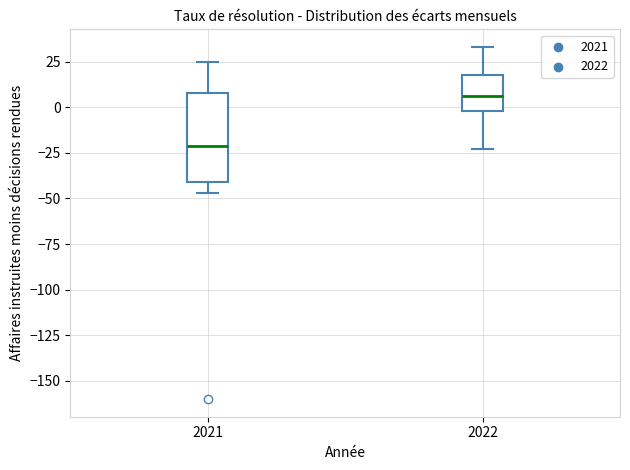

Reading left to right, transcribe this box plot: for each box, give where its median line is, the range the box spans, and where its two whiskers end, as read against the y-axis. The values are not printed on the chart, so give them approximately, as read against the axis.

2021: median -20, box -40 to 10, whiskers -45 to 25
2022: median 5, box 0 to 20, whiskers -25 to 35